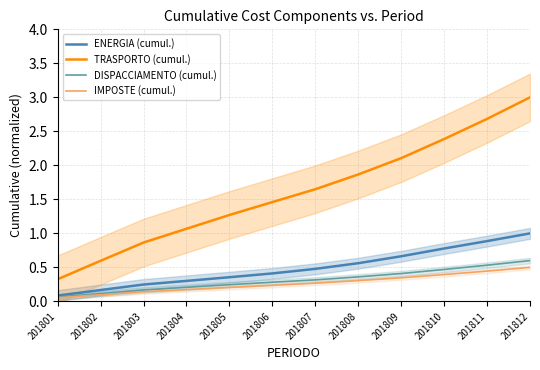

At which category is the sum across all series the highest?

201812